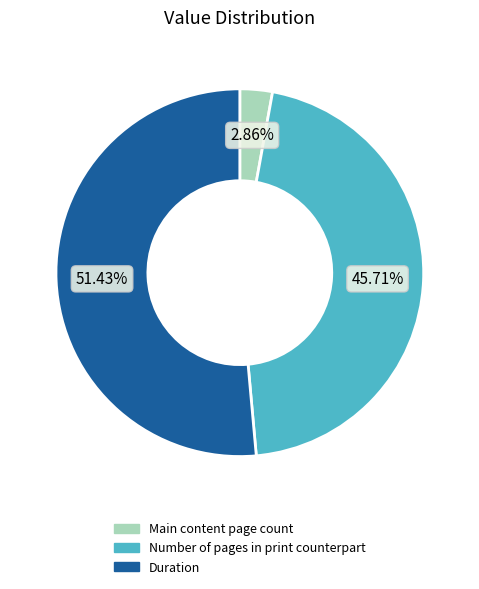

To the nearest percent, what is the average slice percentage?

33%